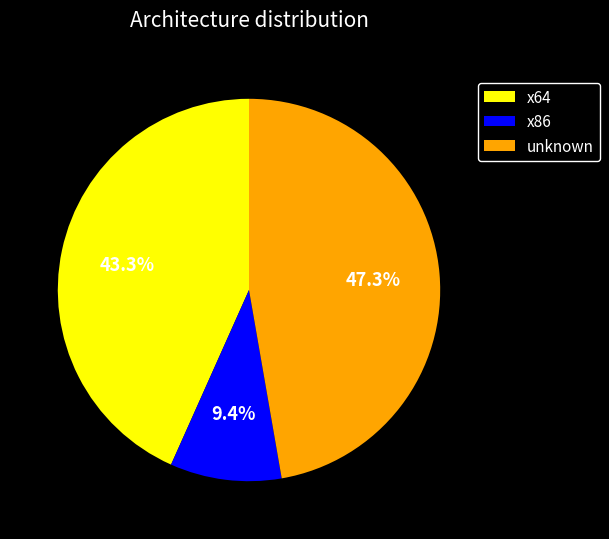

To the nearest percent, what is the average slice percentage?

33%